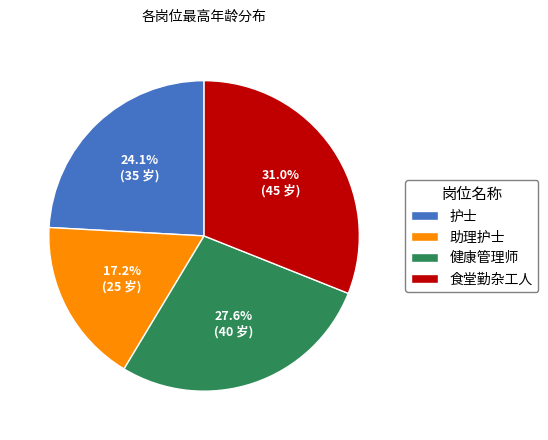

Which slice is the largest?

食堂勤杂工人